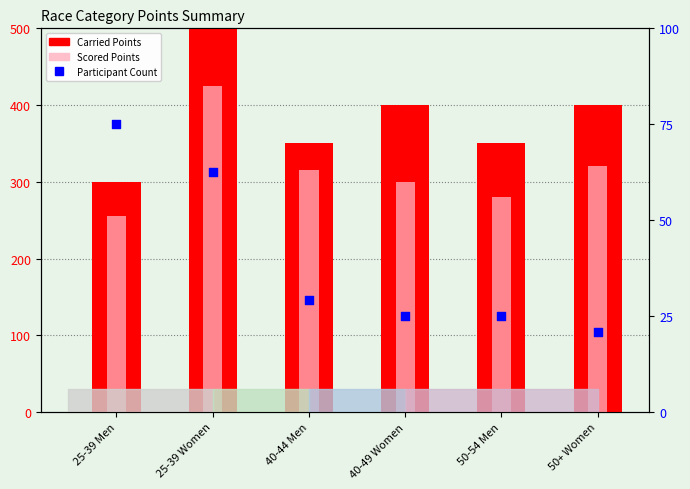

At how many categories does at least one series exceed 262?

6